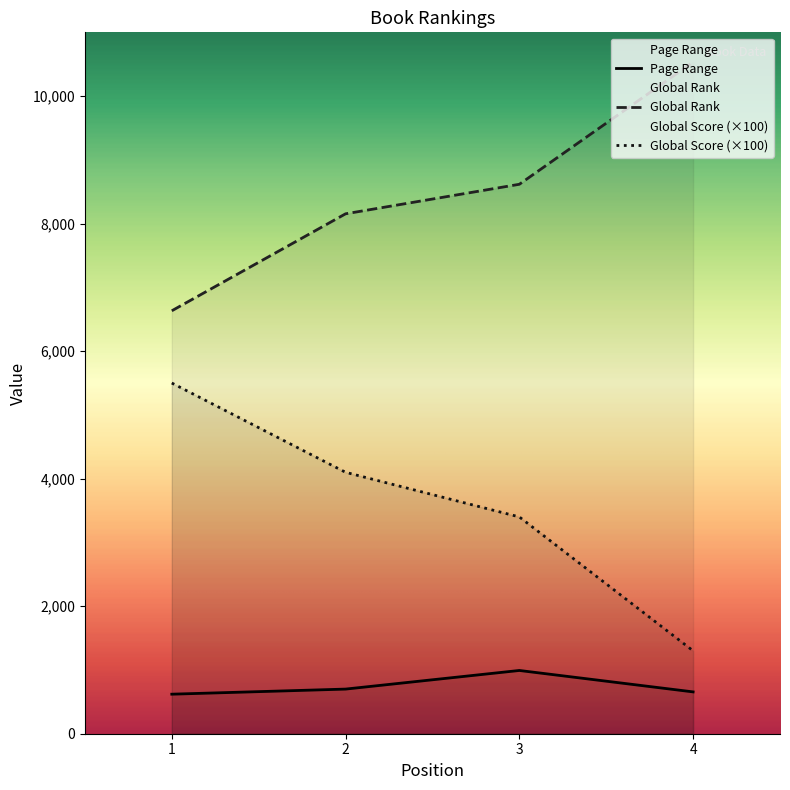

At how many categories does at least one series exceed 9165?

1